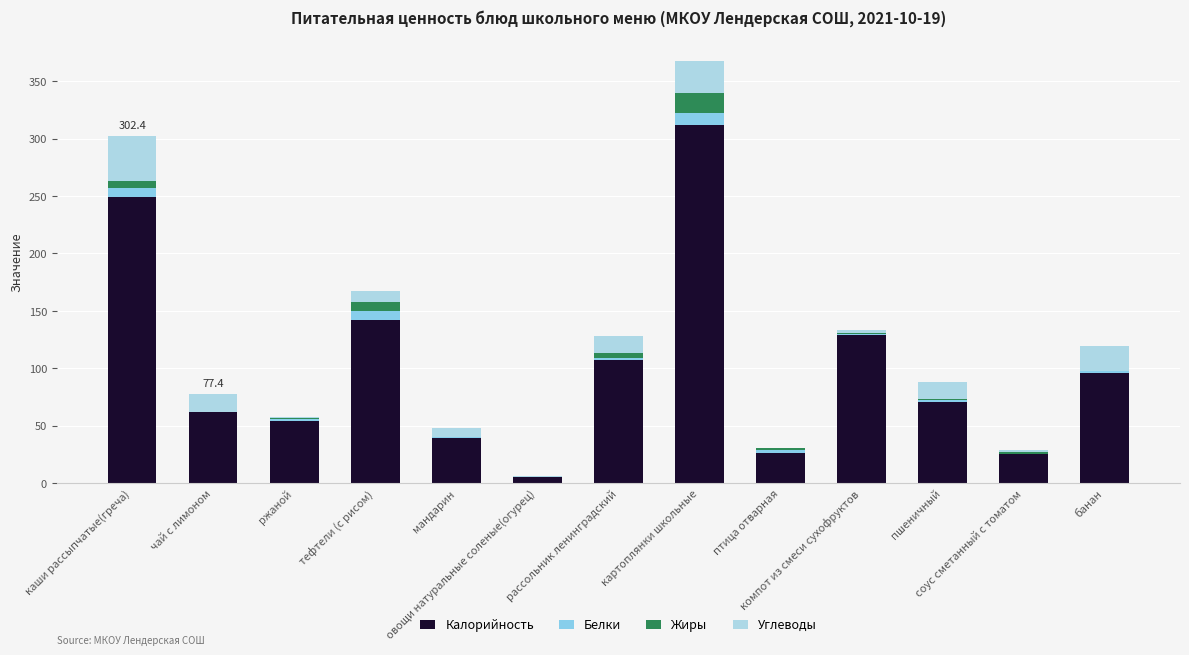

How many values in the Калорийность series exceed 70?

7